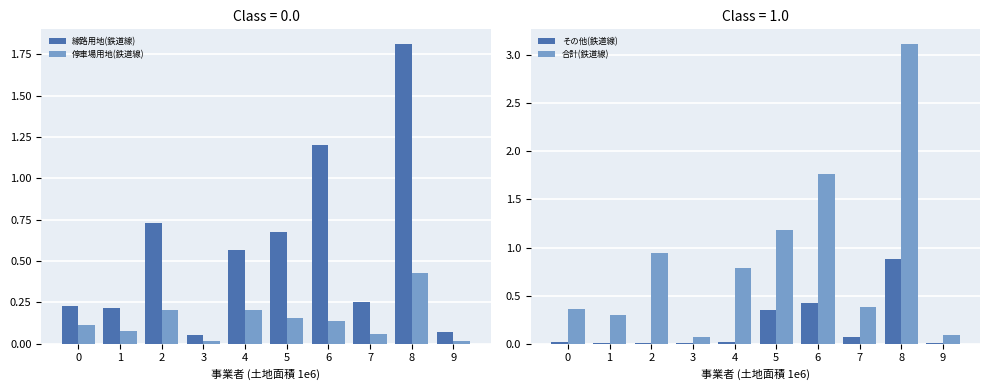

What is the minimum value for 合計(鉄道線)?

0.1